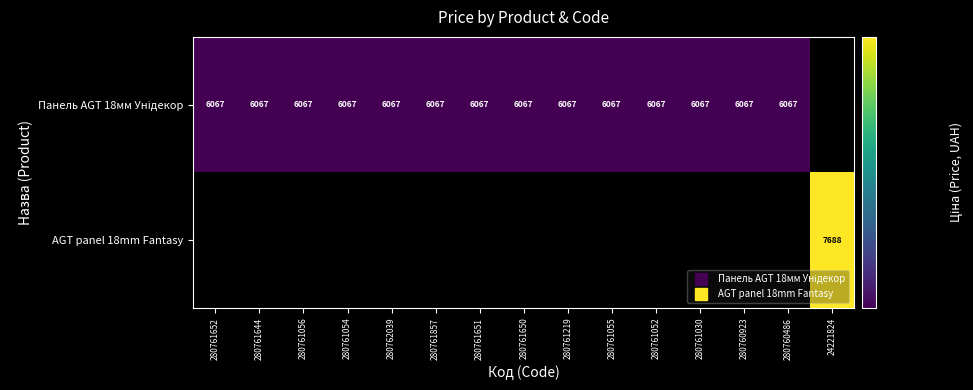

Which series has the largest range (max minus min)?

Панель AGT 18мм Унідекор